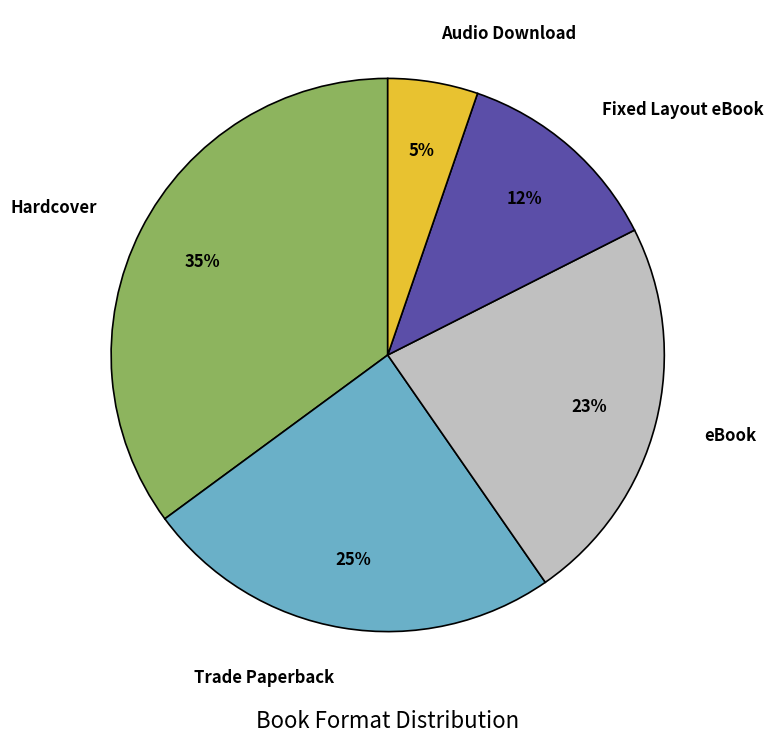

Rank the categories by value from highest to lowest.

Hardcover, Trade Paperback, eBook, Fixed Layout eBook, Audio Download